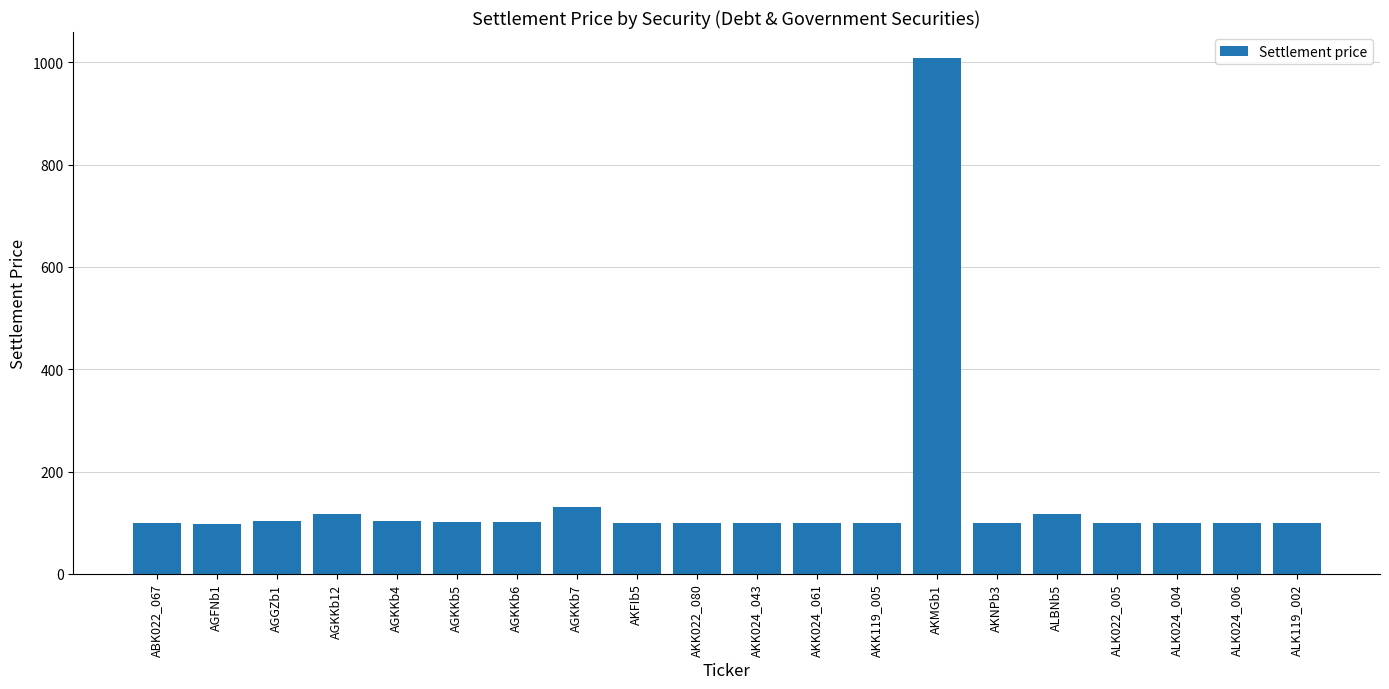

What is the smallest value displayed?

96.7